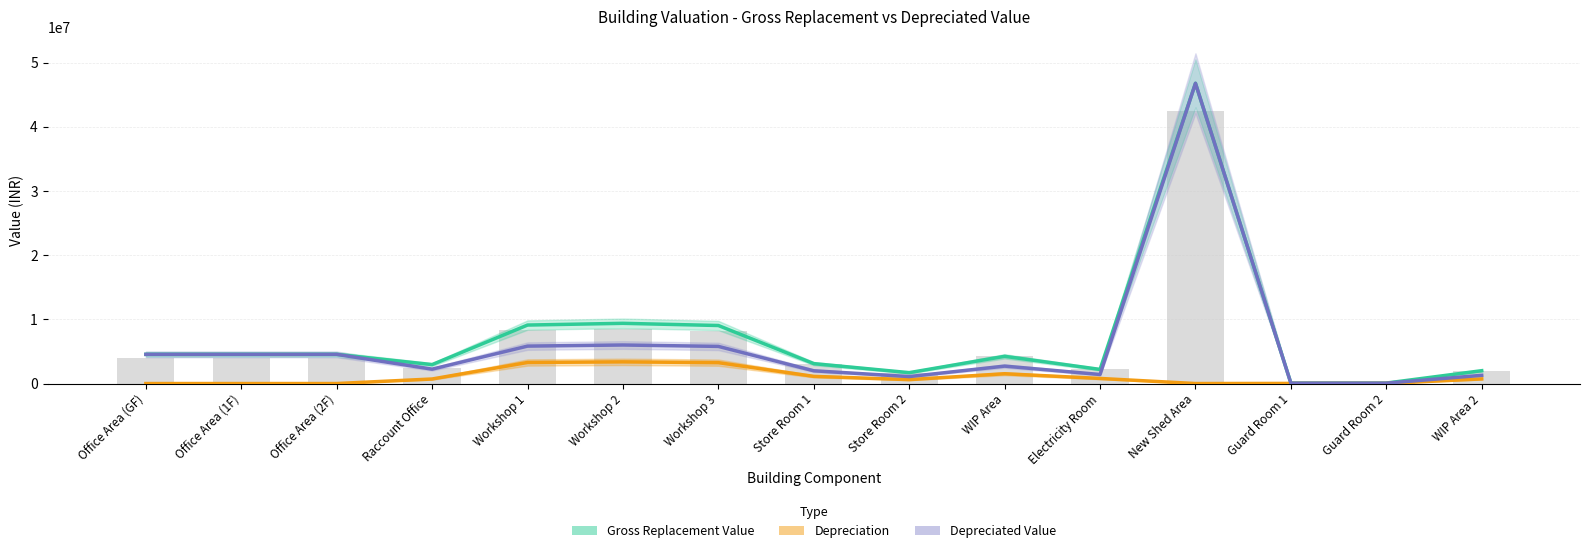

What is the difference between the maximum and minimum values in the Depreciated Value series?

46706280